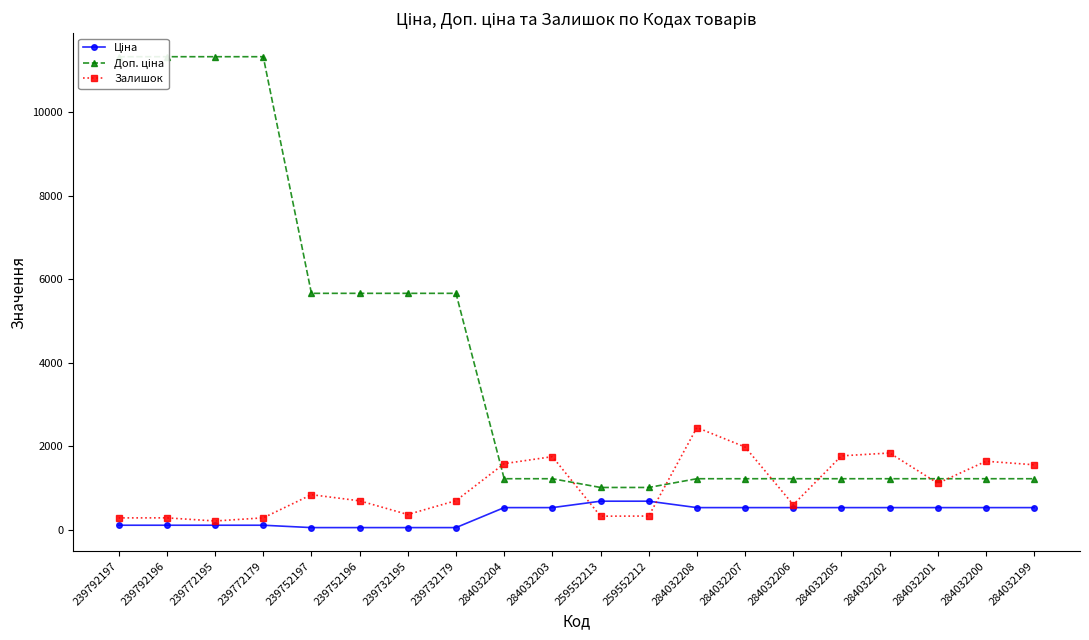

What position from the right is 259552213?

10